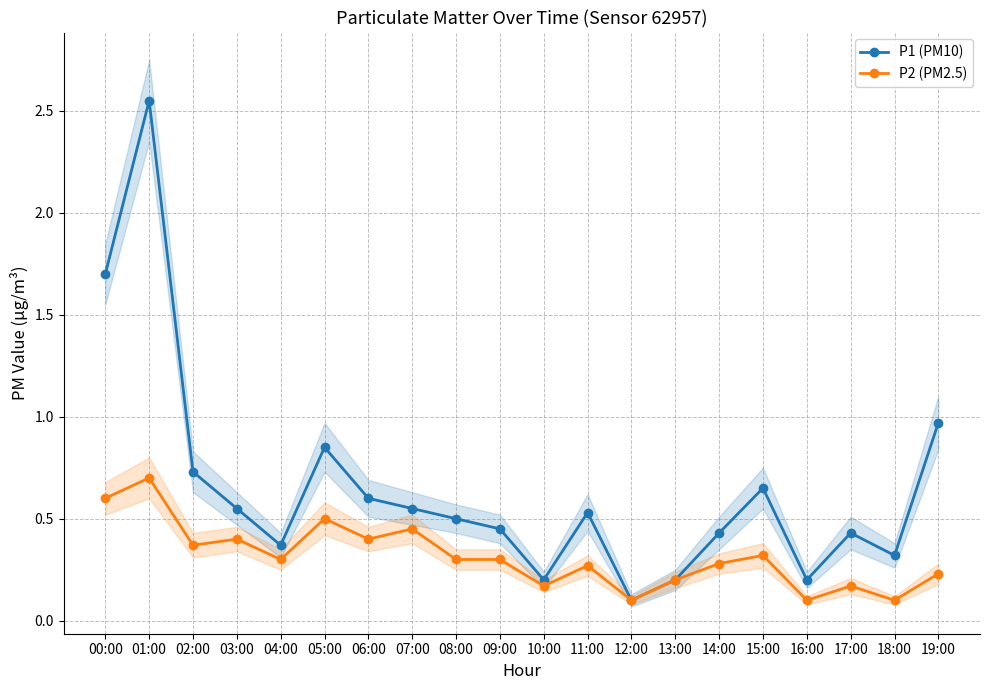

Is it true that P2 (PM2.5) equals 1.2 at 01:00?

False